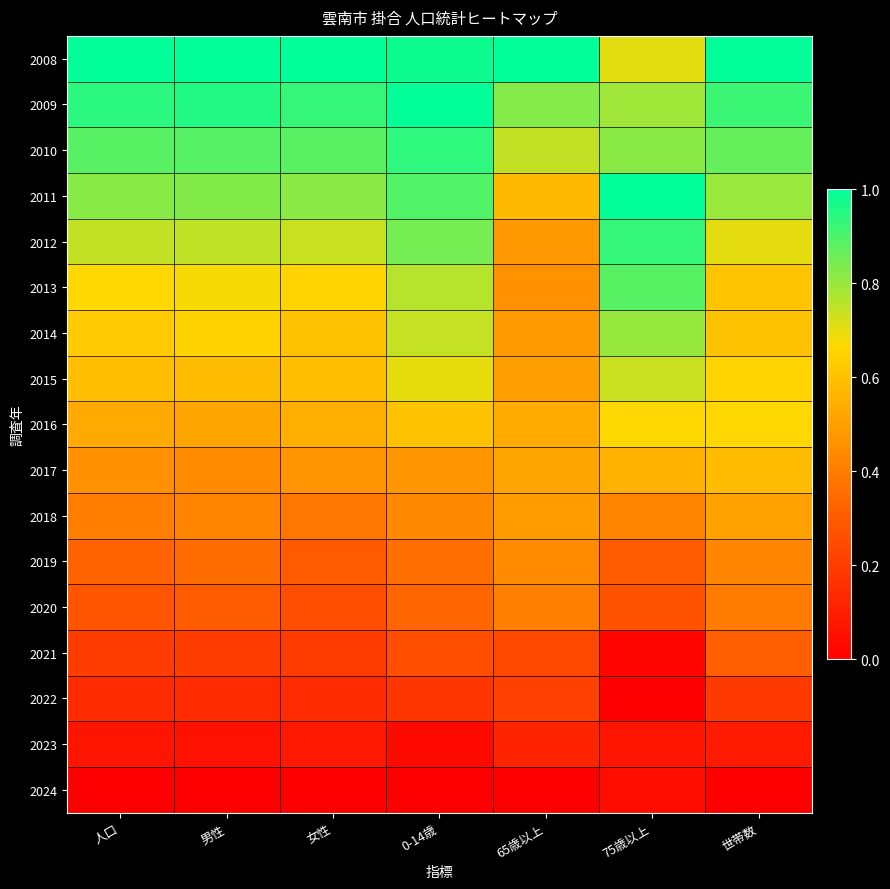

Which series changed the most between 男性 and 女性?

2019